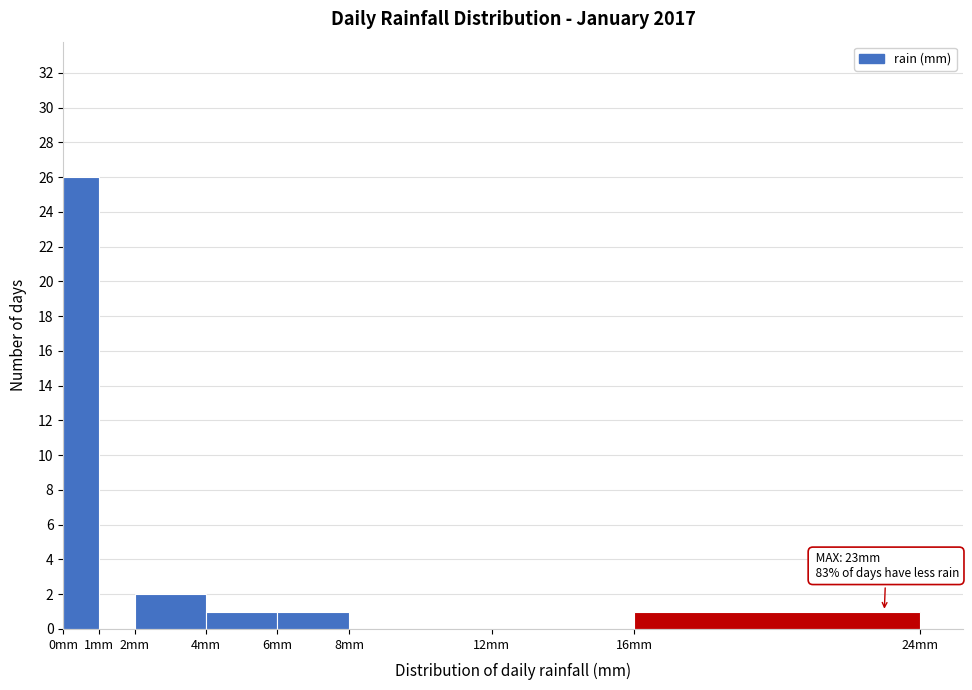

Which range on the x-axis has the tallest bar?

0 to 1